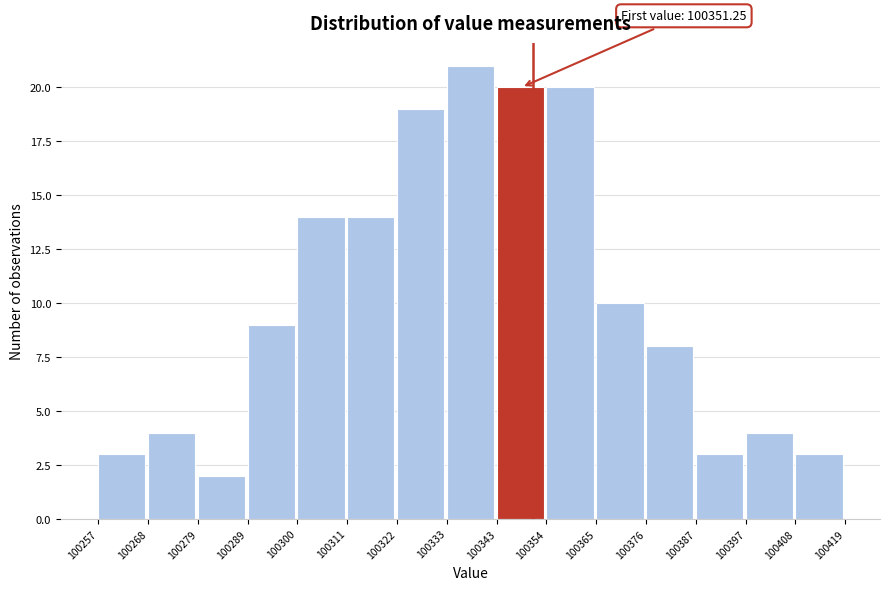

Which range on the x-axis has the tallest bar?

100333 to 100343